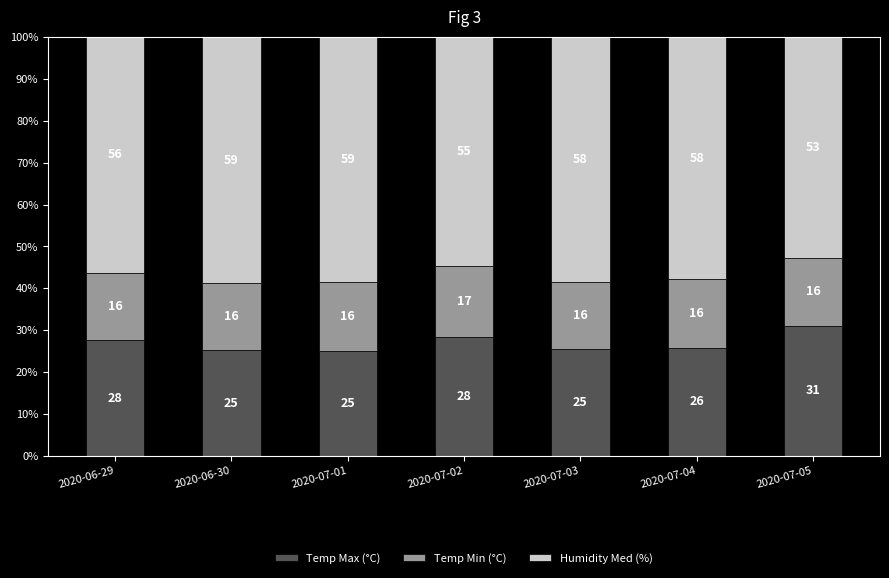

What is the highest value of the Temp Max (°C) series?

31.2